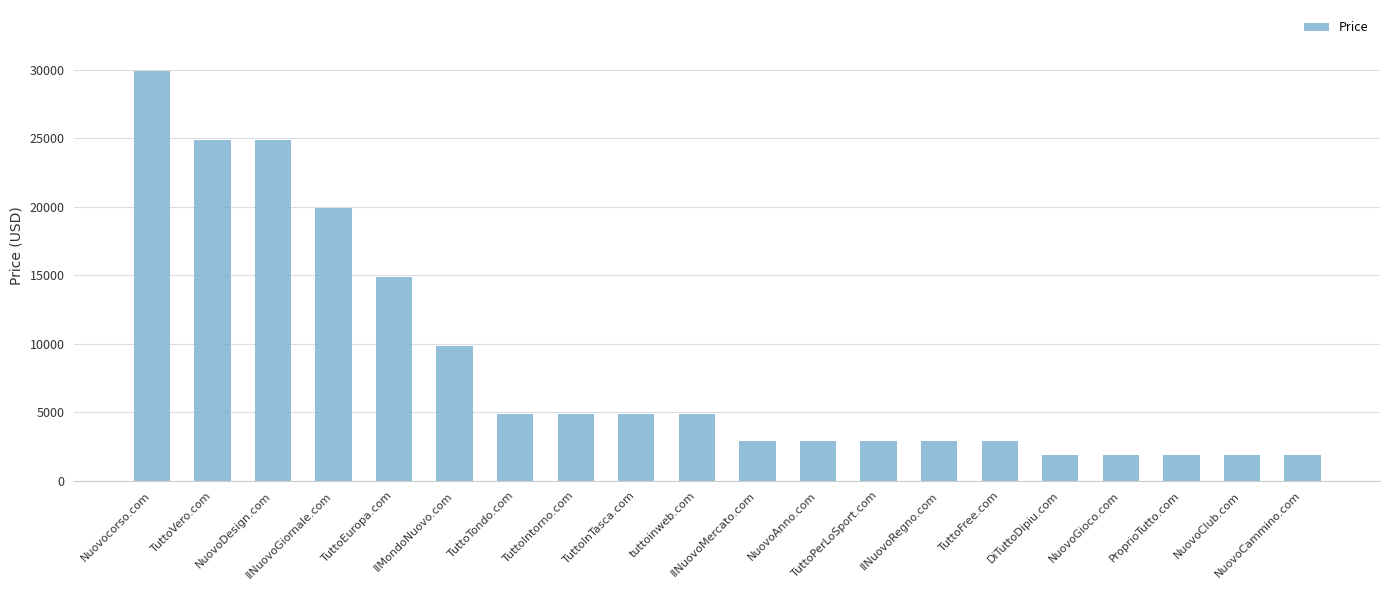

Which label corresponds to the largest value in the chart?

Nuovocorso.com